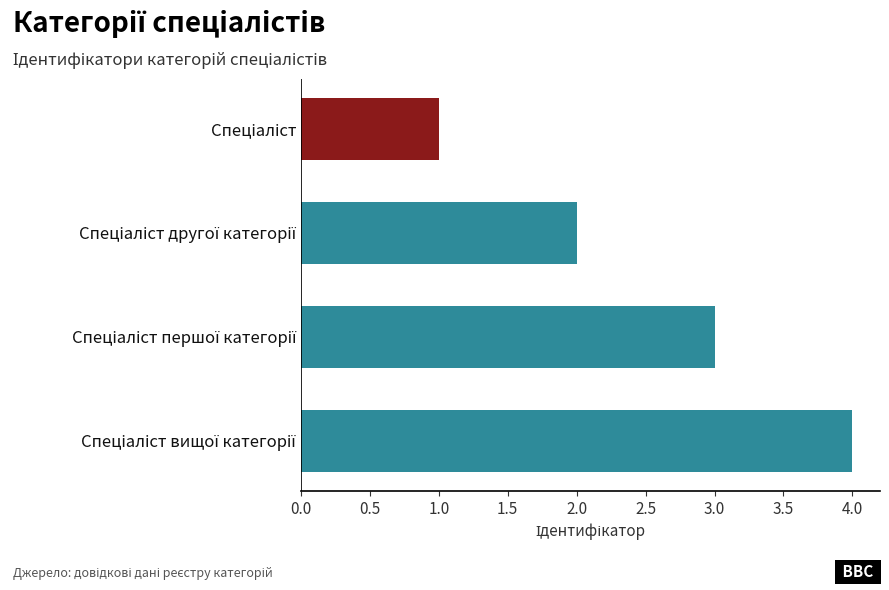

What is the maximum value shown in the chart?

4